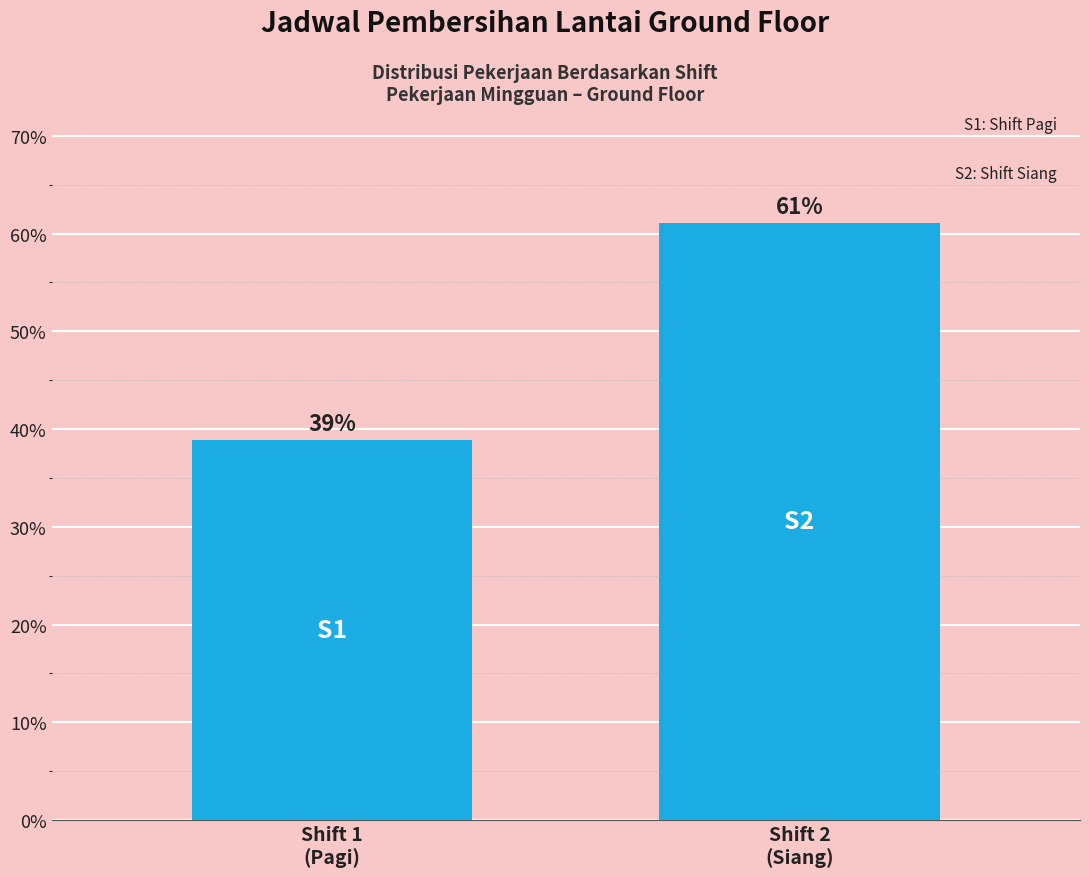

What is the greatest value displayed?

61.1